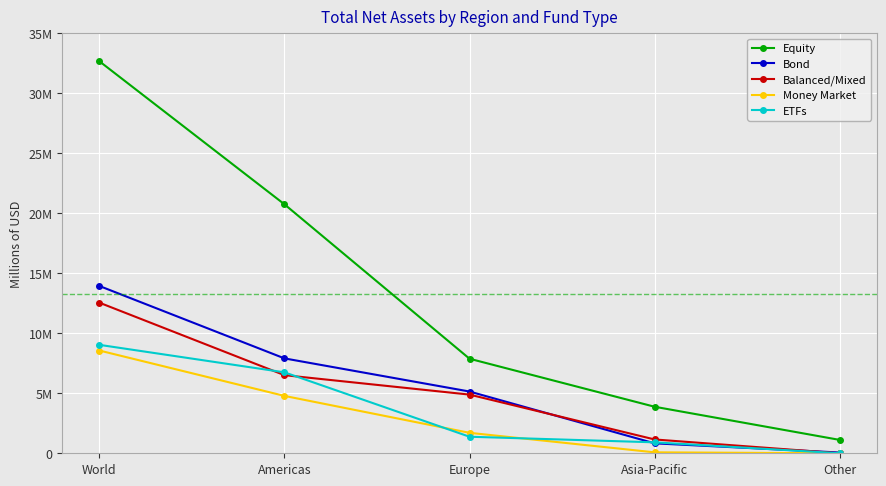

True or false: Equity and Money Market cross at least once.

False